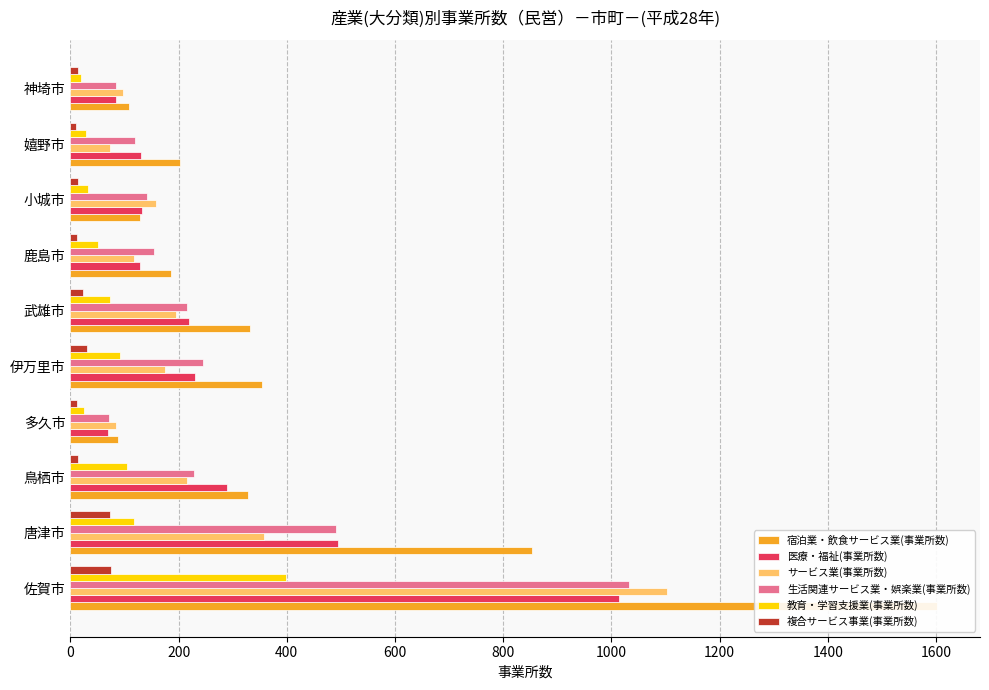

What is the difference between the second highest and minimum values in the サービス業(事業所数) series?

285